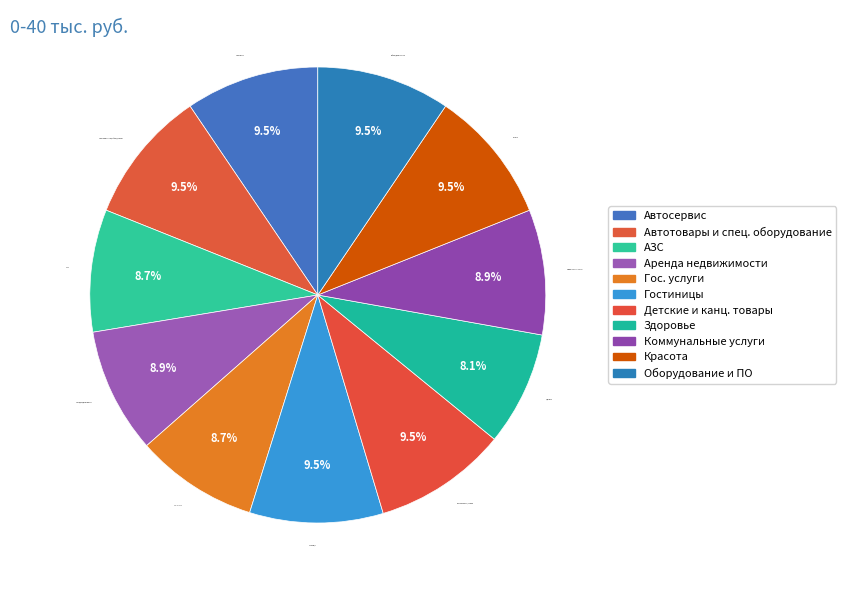

Does Автосервис represent more than half of the total?

No